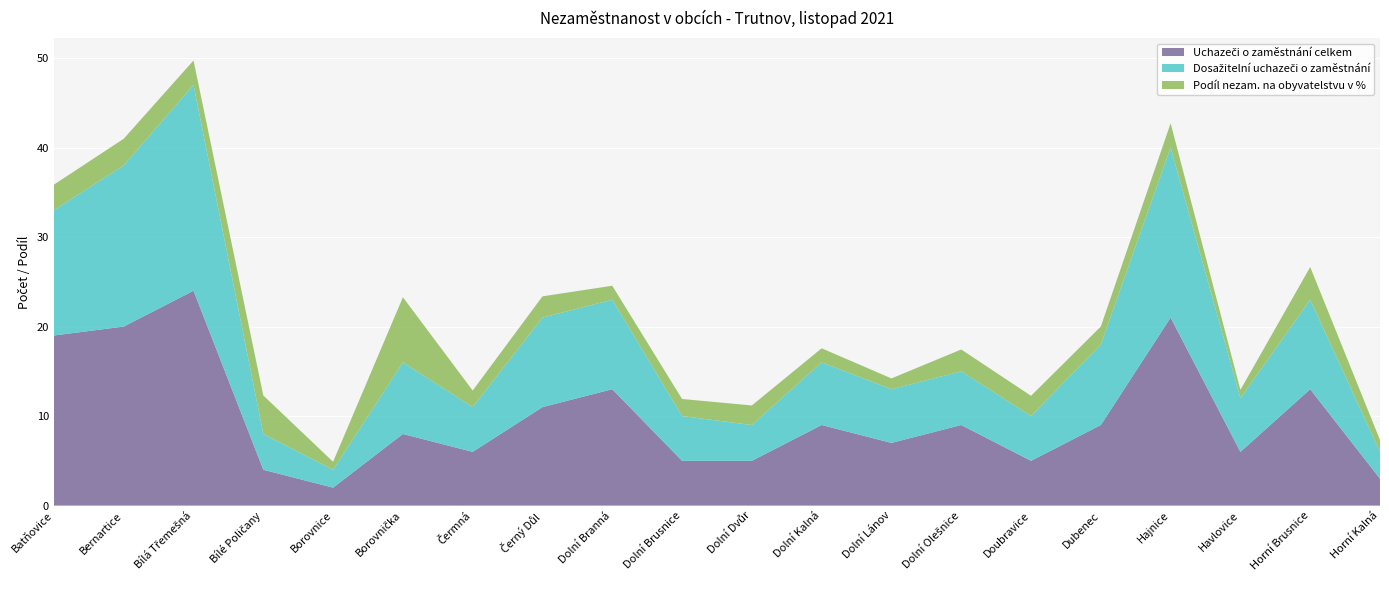

Reading left to right, list all the values displayed in this chart.

Uchazeči o zaměstnání celkem: Batňovice=19.0	Bernartice=20.0	Bílá Třemešná=24.0	Bílé Poličany=4.0	Borovnice=2.0	Borovnička=8.0	Čermná=6.0	Černý Důl=11.0	Dolní Branná=13.0	Dolní Brusnice=5.0	Dolní Dvůr=5.0	Dolní Kalná=9.0	Dolní Lánov=7.0	Dolní Olešnice=9.0	Doubravice=5.0	Dubenec=9.0	Hajnice=21.0	Havlovice=6.0	Horní Brusnice=13.0	Horní Kalná=3.0
Dosažitelní uchazeči o zaměstnání: Batňovice=14.0	Bernartice=18.0	Bílá Třemešná=23.0	Bílé Poličany=4.0	Borovnice=2.0	Borovnička=8.0	Čermná=5.0	Černý Důl=10.0	Dolní Branná=10.0	Dolní Brusnice=5.0	Dolní Dvůr=4.0	Dolní Kalná=7.0	Dolní Lánov=6.0	Dolní Olešnice=6.0	Doubravice=5.0	Dubenec=9.0	Hajnice=19.0	Havlovice=6.0	Horní Brusnice=10.0	Horní Kalná=3.0
Podíl nezam. na obyvatelstvu v %: Batňovice=2.9	Bernartice=3.0	Bílá Třemešná=2.7	Bílé Poličany=4.3	Borovnice=0.9	Borovnička=7.3	Čermná=1.9	Černý Důl=2.4	Dolní Branná=1.6	Dolní Brusnice=1.9	Dolní Dvůr=2.2	Dolní Kalná=1.6	Dolní Lánov=1.2	Dolní Olešnice=2.4	Doubravice=2.3	Dubenec=2.0	Hajnice=2.7	Havlovice=0.9	Horní Brusnice=3.6	Horní Kalná=1.3